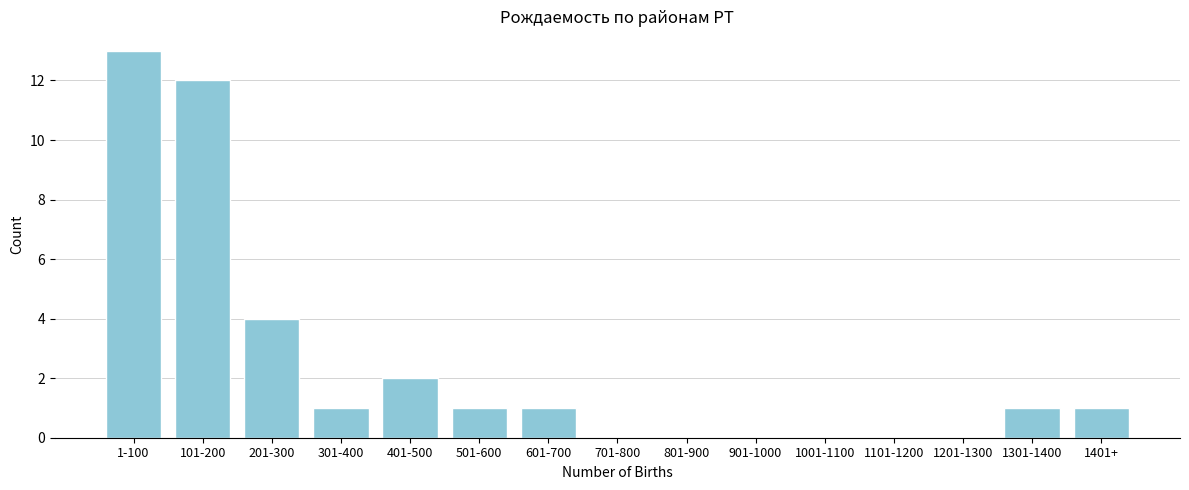

Reading left to right, extract all data points from this chart.

1-100=13	101-200=12	201-300=4	301-400=1	401-500=2	501-600=1	601-700=1	701-800=0	801-900=0	901-1000=0	1001-1100=0	1101-1200=0	1201-1300=0	1301-1400=1	1401+=1